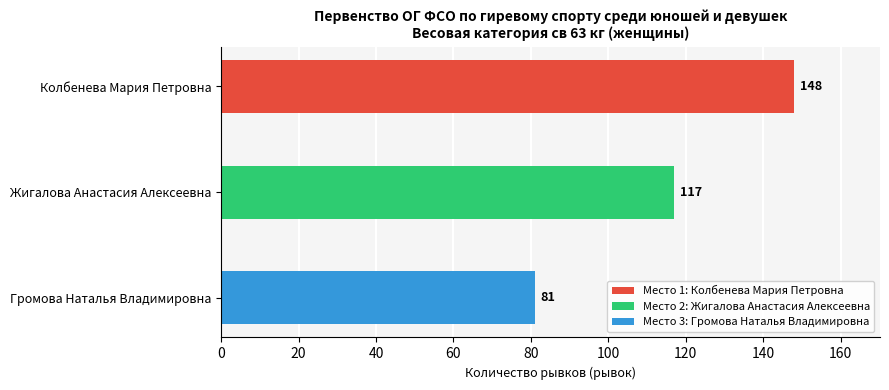

Is it true that the value at Громова Наталья Владимировна is 81?

True